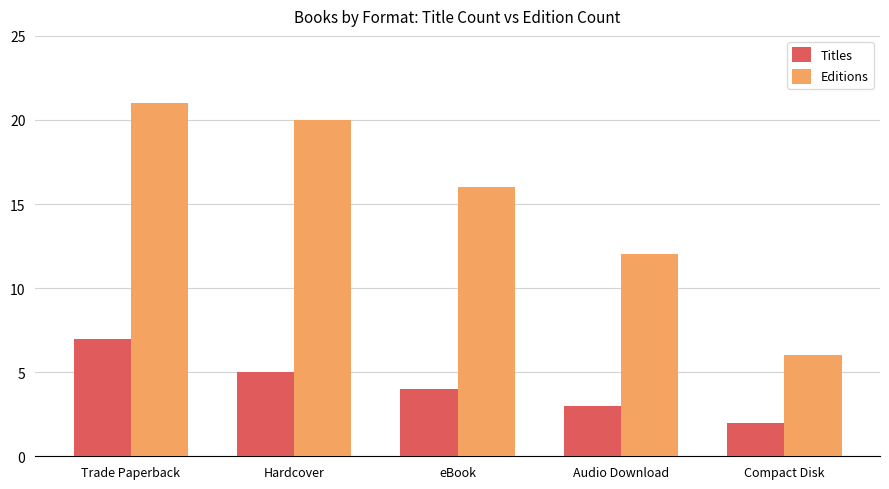

What is the minimum value shown in the chart?

2